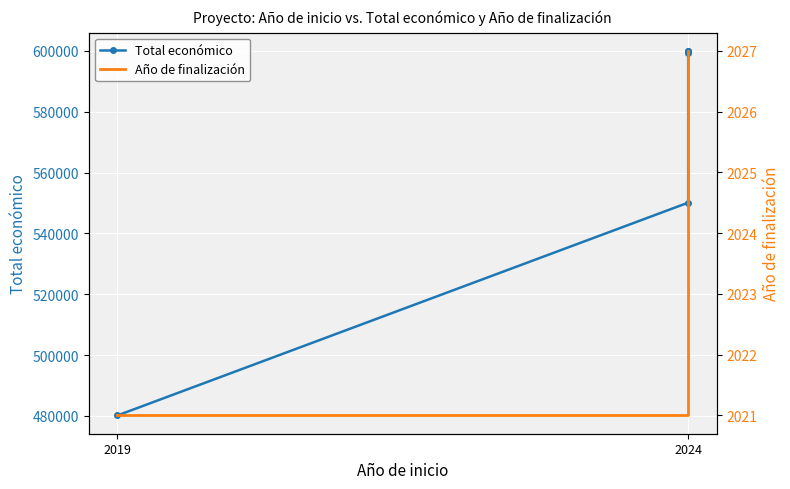

Count the number of categories in the chart.

5